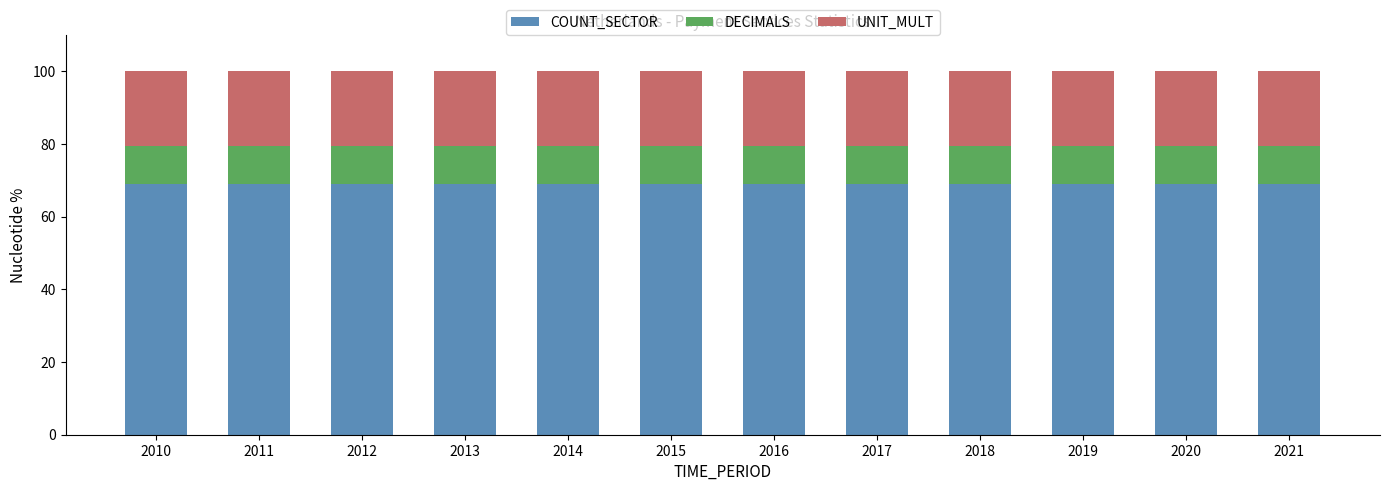

What is the total value across all series at 2016?

100.0